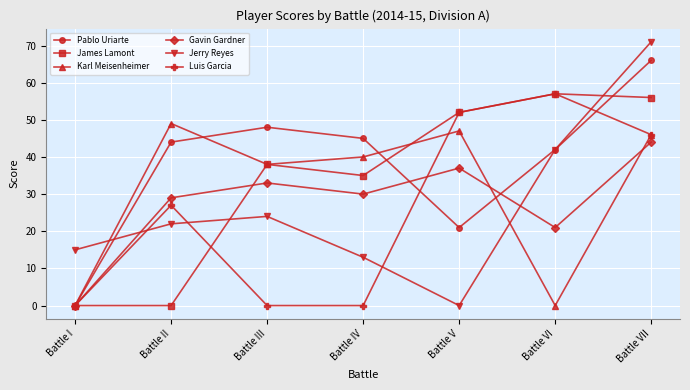

True or false: Karl Meisenheimer and Gavin Gardner cross at least once.

True